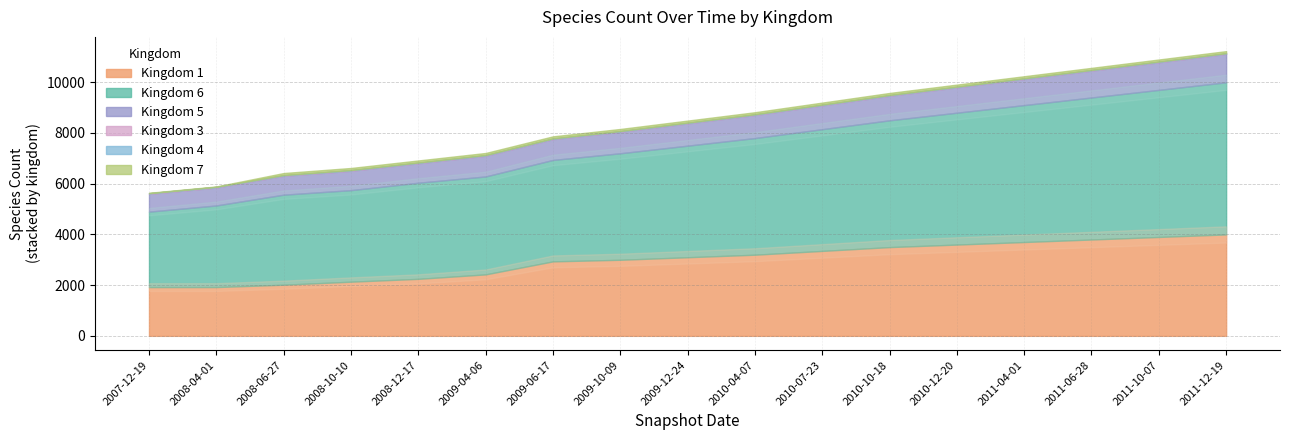

The value of kingdom_1 at 7 is 3000. True or false?

True